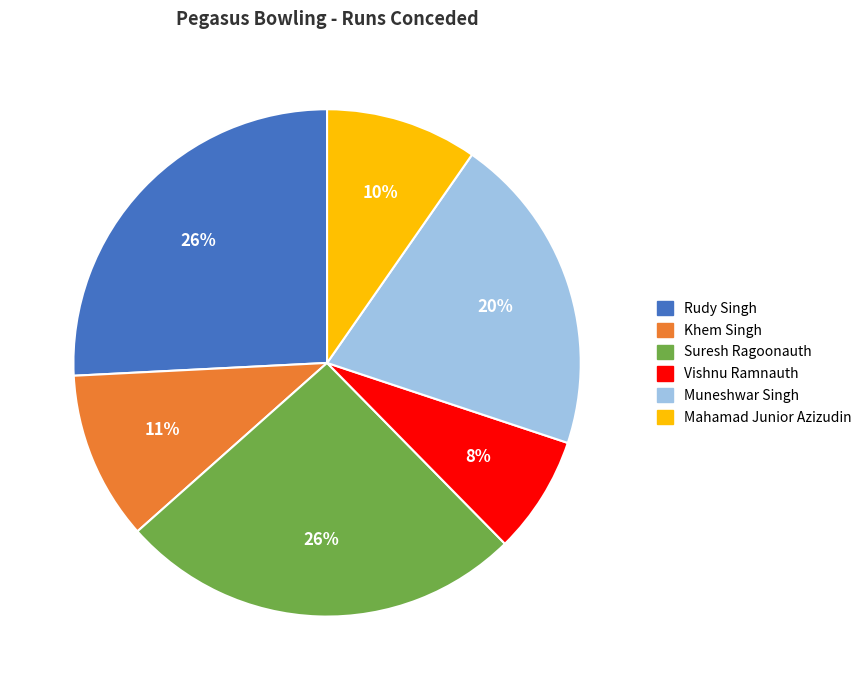

To the nearest percent, what is the average slice percentage?

17%